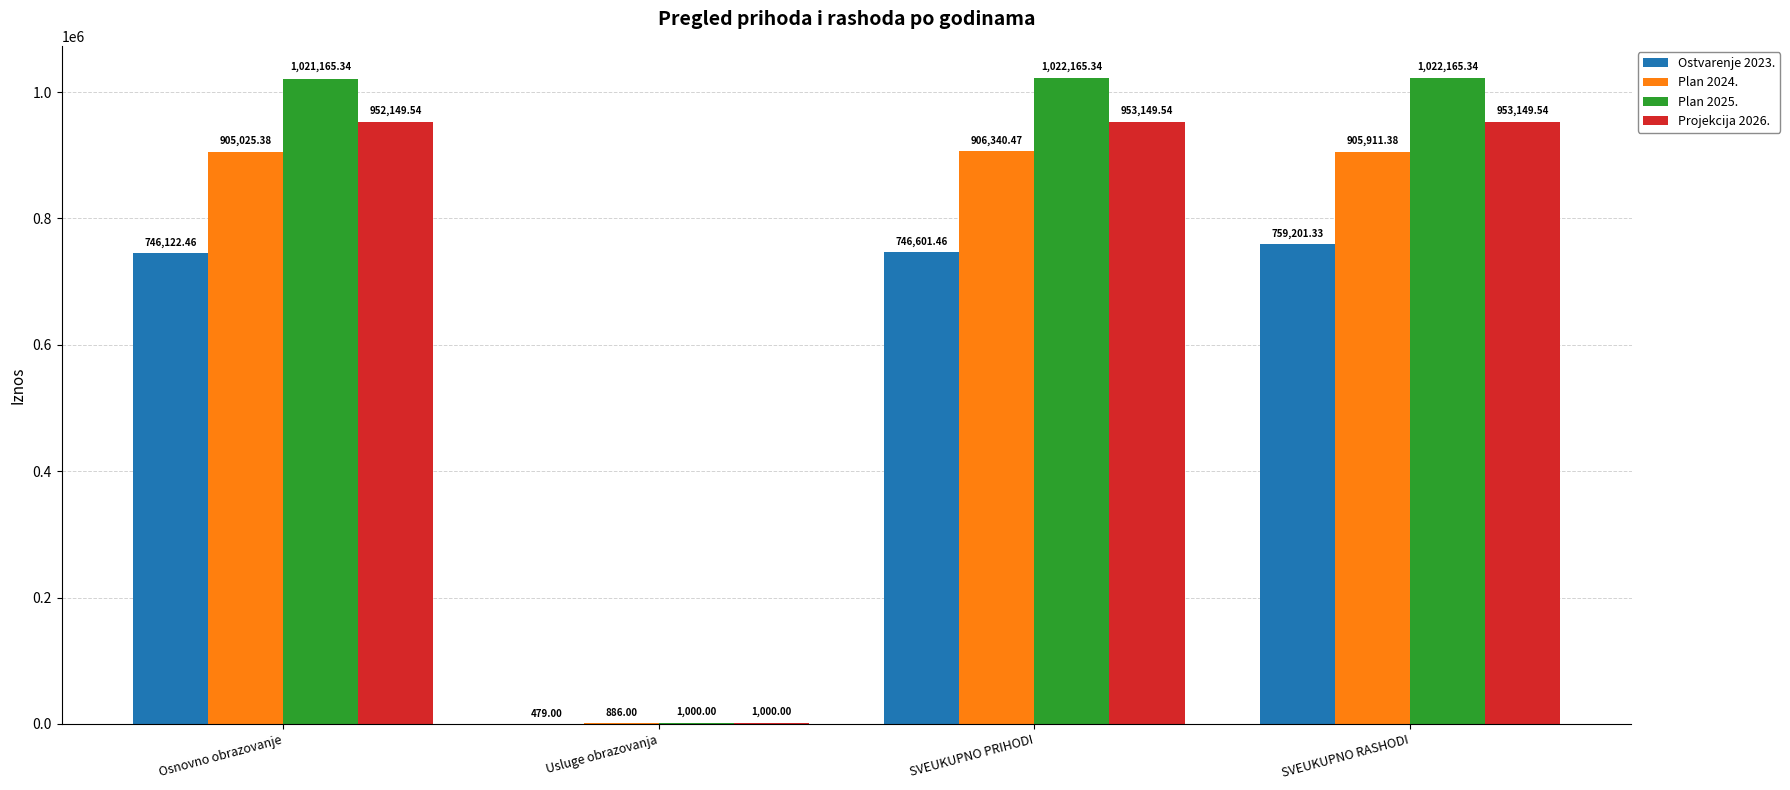

What is the difference between the Projekcija 2026. values at SVEUKUPNO PRIHODI and Usluge obrazovanja?

952149.5